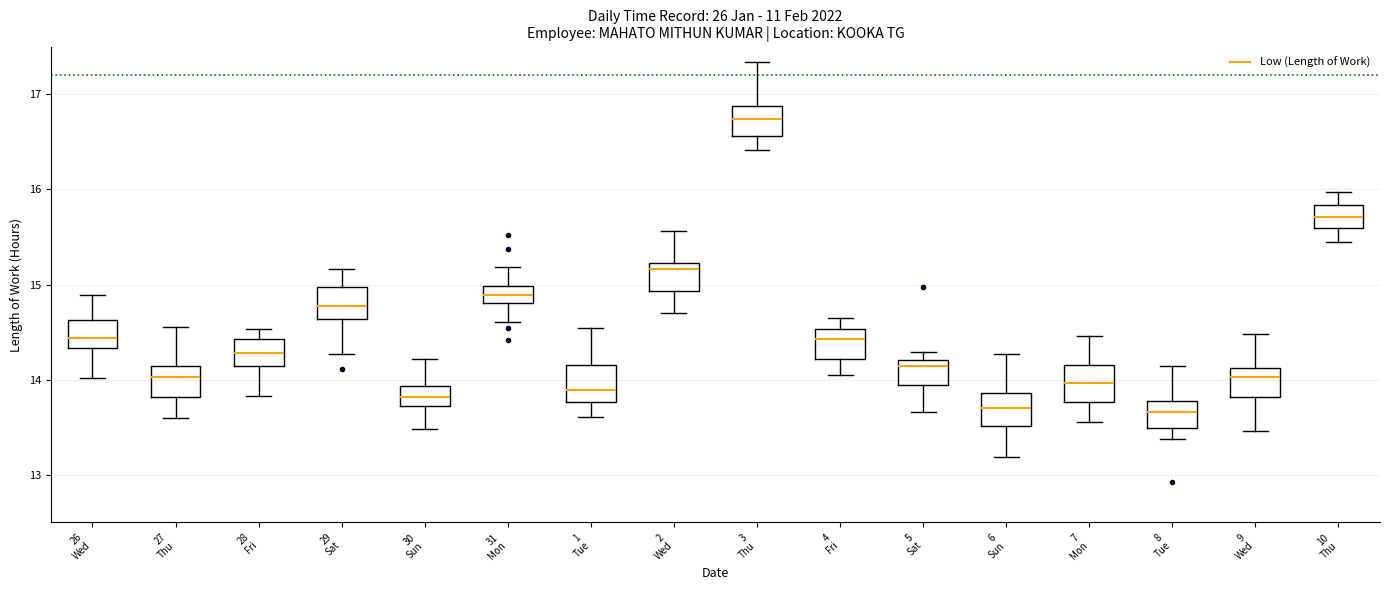

Reading left to right, transcribe this box plot: for each box, give where its median line is, the range the box spans, and where its two whiskers end, as read against the y-axis. The values are not printed on the chart, so give them approximately, as read against the axis.

26 Wed: median 14.4, box 14.3 to 14.6, whiskers 14.0 to 14.9
27 Thu: median 14.0, box 13.8 to 14.1, whiskers 13.6 to 14.6
28 Fri: median 14.3, box 14.1 to 14.4, whiskers 13.8 to 14.5
29 Sat: median 14.8, box 14.6 to 15.0, whiskers 14.3 to 15.2
30 Sun: median 13.8, box 13.7 to 13.9, whiskers 13.5 to 14.2
31 Mon: median 14.9, box 14.8 to 15.0, whiskers 14.6 to 15.2
1 Tue: median 13.9, box 13.8 to 14.2, whiskers 13.6 to 14.5
2 Wed: median 15.2 (just below the box's upper edge), box 14.9 to 15.2, whiskers 14.7 to 15.6
3 Thu: median 16.7, box 16.6 to 16.9, whiskers 16.4 to 17.3
4 Fri: median 14.4, box 14.2 to 14.5, whiskers 14.1 to 14.6
5 Sat: median 14.1, box 13.9 to 14.2, whiskers 13.7 to 14.3
6 Sun: median 13.7, box 13.5 to 13.9, whiskers 13.2 to 14.3
7 Mon: median 14.0, box 13.8 to 14.1, whiskers 13.6 to 14.5
8 Tue: median 13.7, box 13.5 to 13.8, whiskers 13.4 to 14.1
9 Wed: median 14.0, box 13.8 to 14.1, whiskers 13.5 to 14.5
10 Thu: median 15.7, box 15.6 to 15.8, whiskers 15.4 to 16.0